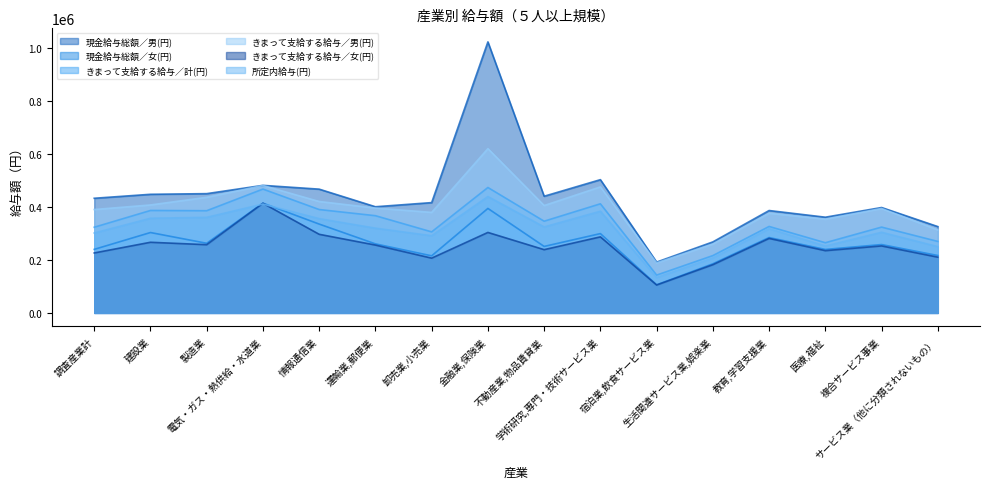

What is the value of the 所定内給与(円) point at the 4th from the left?

411348